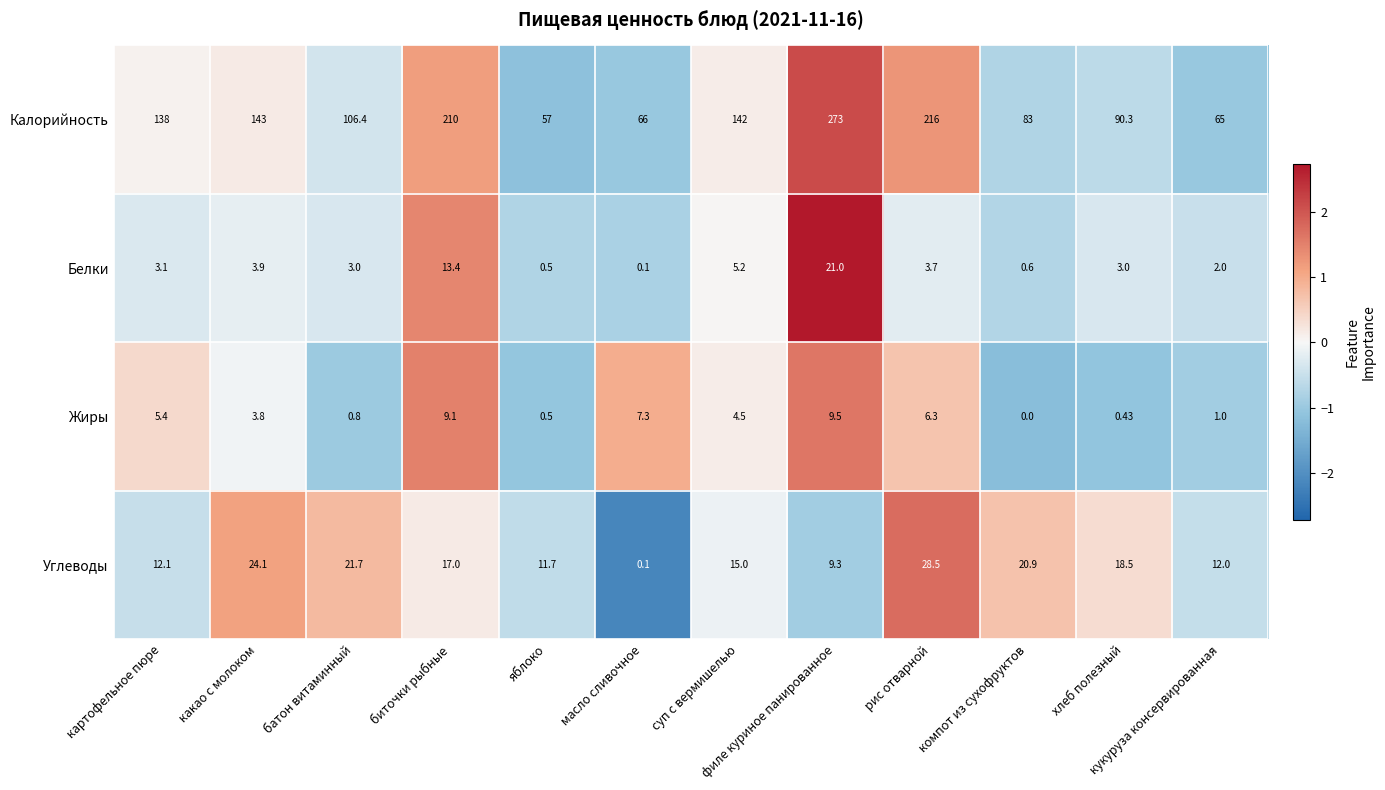

At which label does Жиры first exceed 4?

картофельное пюре